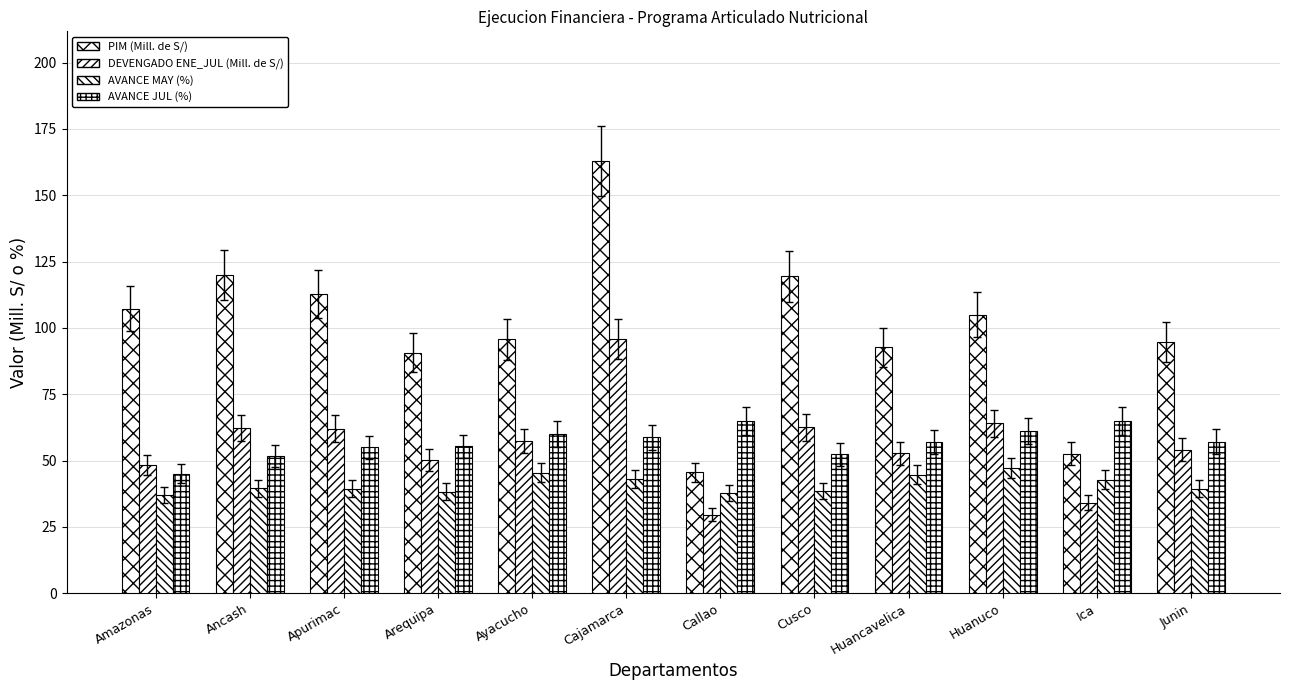

How many data points in DEVENGADO ENE_JUL (Mill. de S/) are less than 57?

6